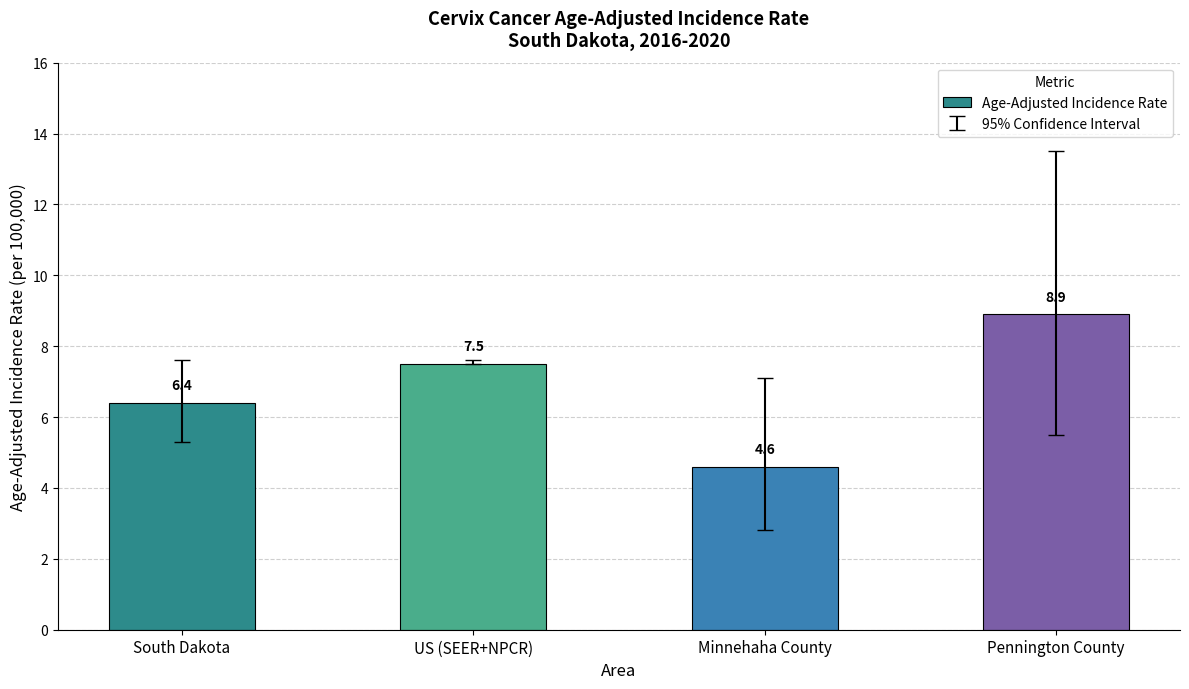

What is the label of the 4th bar from the right?

South Dakota